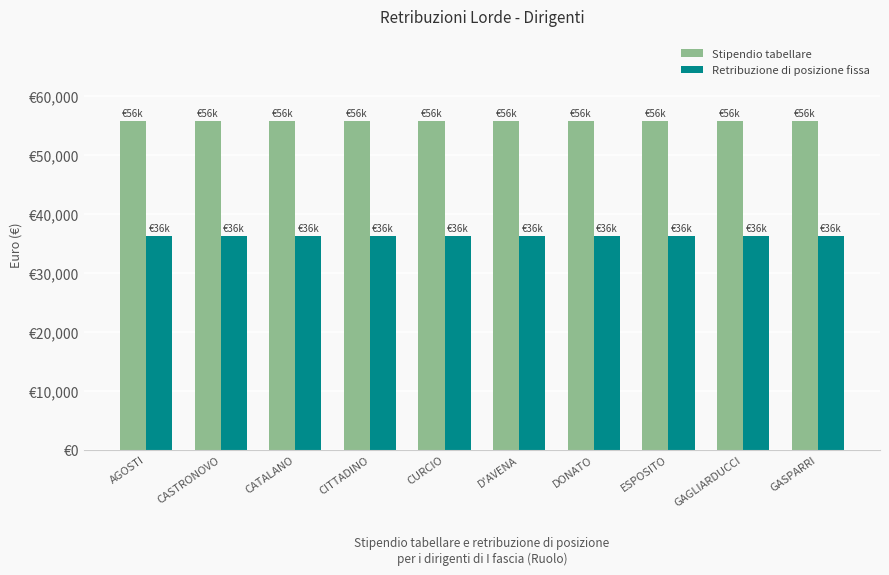

What are all the series names shown in the legend?

Stipendio tabellare, Retribuzione di posizione fissa